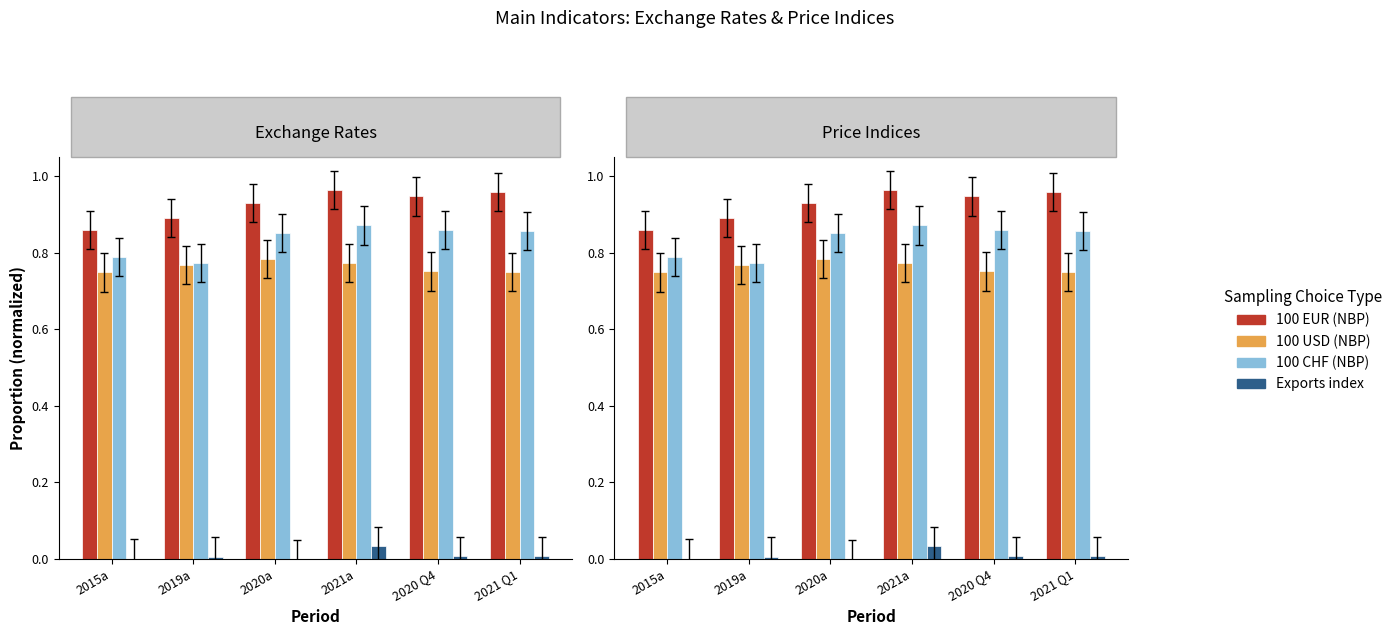

Is it true that Exports index equals -0.0 at 2020a?

False